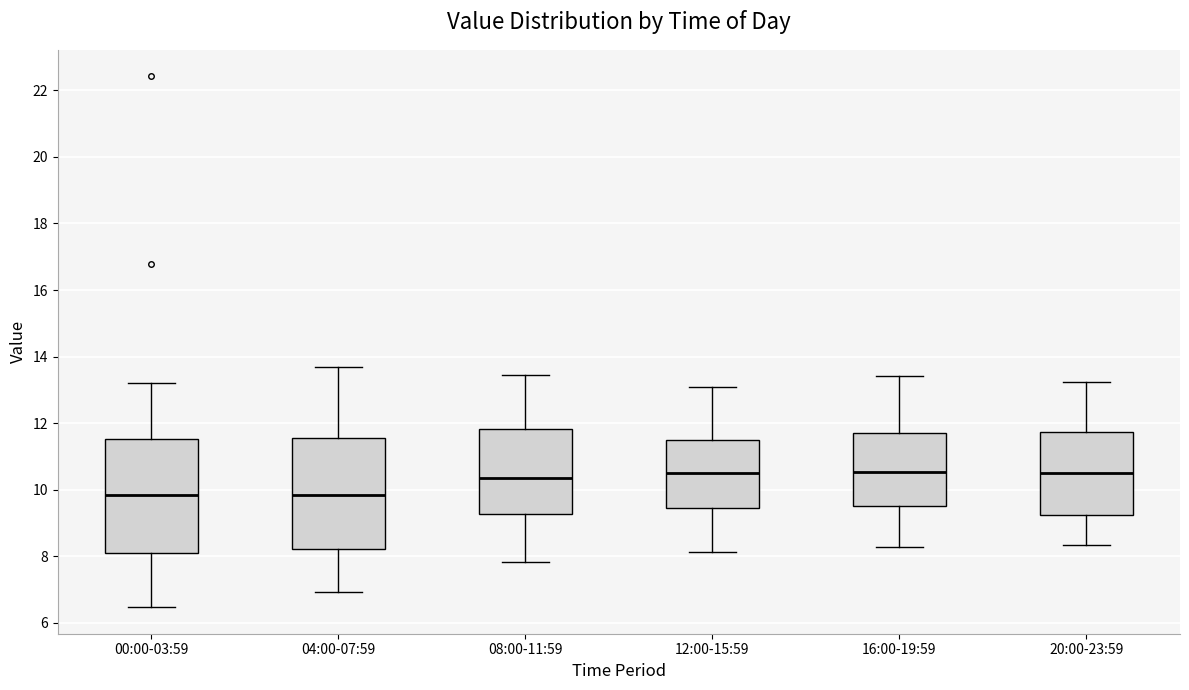

Reading left to right, read every box against the y-axis: the position of its median line, the range the box covers, and the ends of its whiskers. The values are not printed on the chart, so give them approximately, as read against the axis.

00:00-03:59: median 9.8, box 8.0 to 11.6, whiskers 6.4 to 13.2
04:00-07:59: median 9.8, box 8.2 to 11.6, whiskers 7.0 to 13.6
08:00-11:59: median 10.4, box 9.2 to 11.8, whiskers 7.8 to 13.4
12:00-15:59: median 10.6, box 9.4 to 11.4, whiskers 8.2 to 13.2
16:00-19:59: median 10.6, box 9.6 to 11.8, whiskers 8.2 to 13.4
20:00-23:59: median 10.6, box 9.2 to 11.8, whiskers 8.4 to 13.2